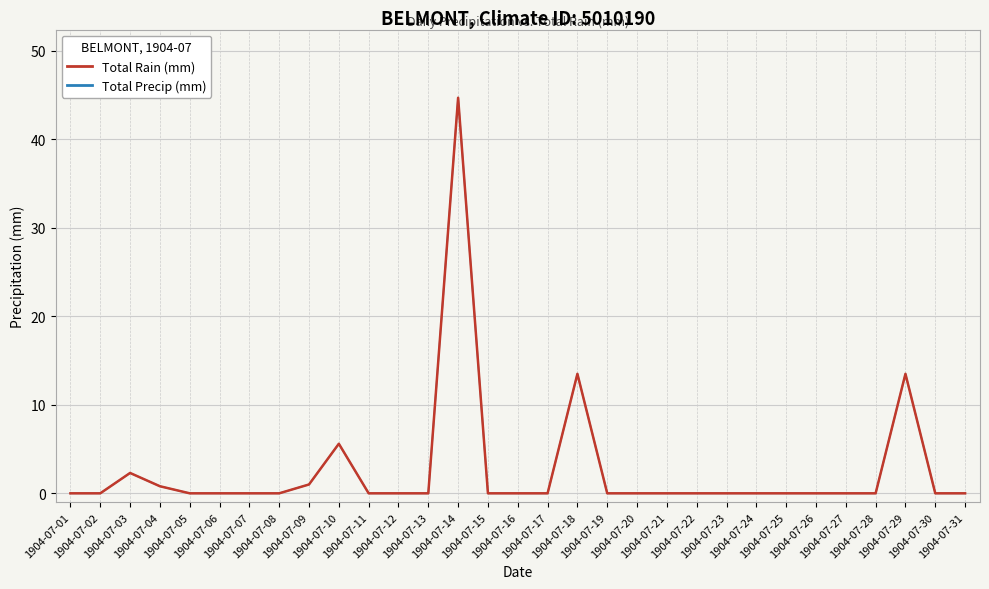

Is it true that Total Precip (mm) equals 13.5 at 1904-07-18?

True